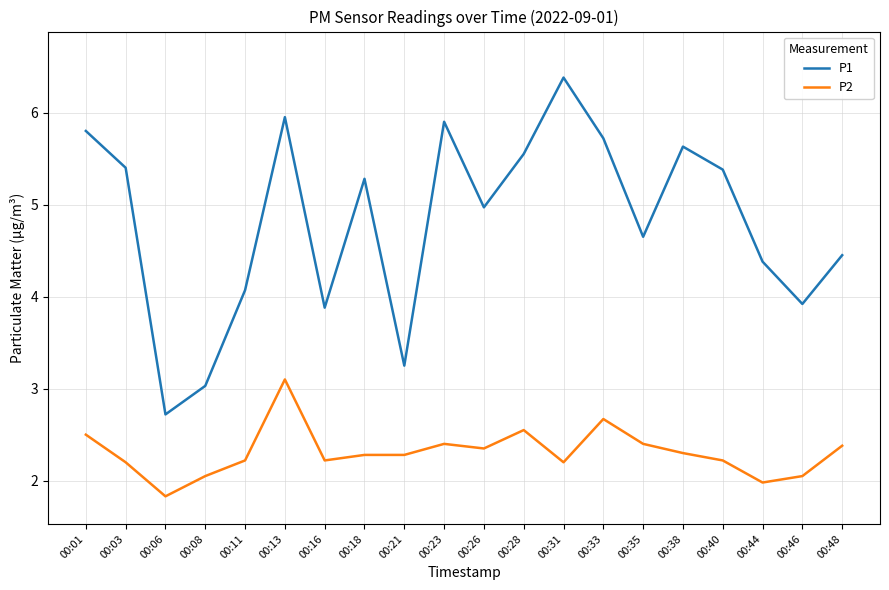

True or false: P1 and P2 cross at least once.

False